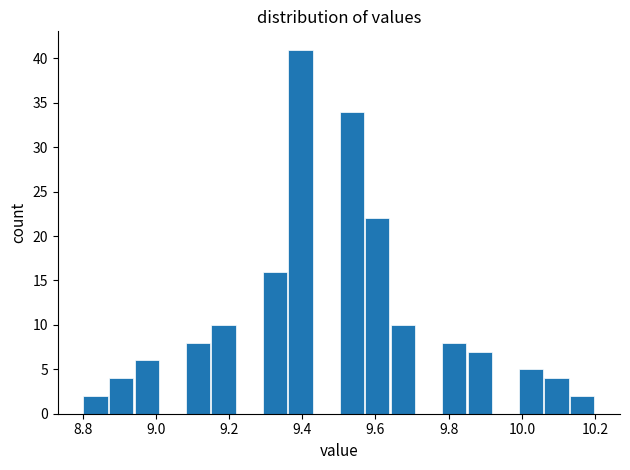

Around what value on the x-axis is the tallest bar? Give the approximate position of its centre, as read against the axis.

9.40